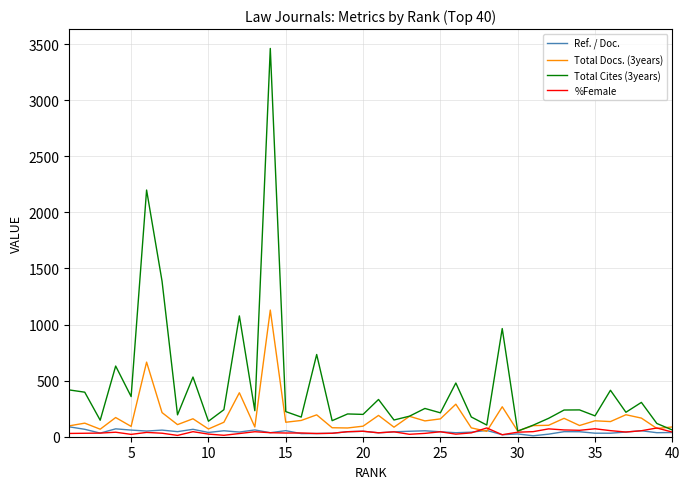

Count the number of data series in this chart.

4